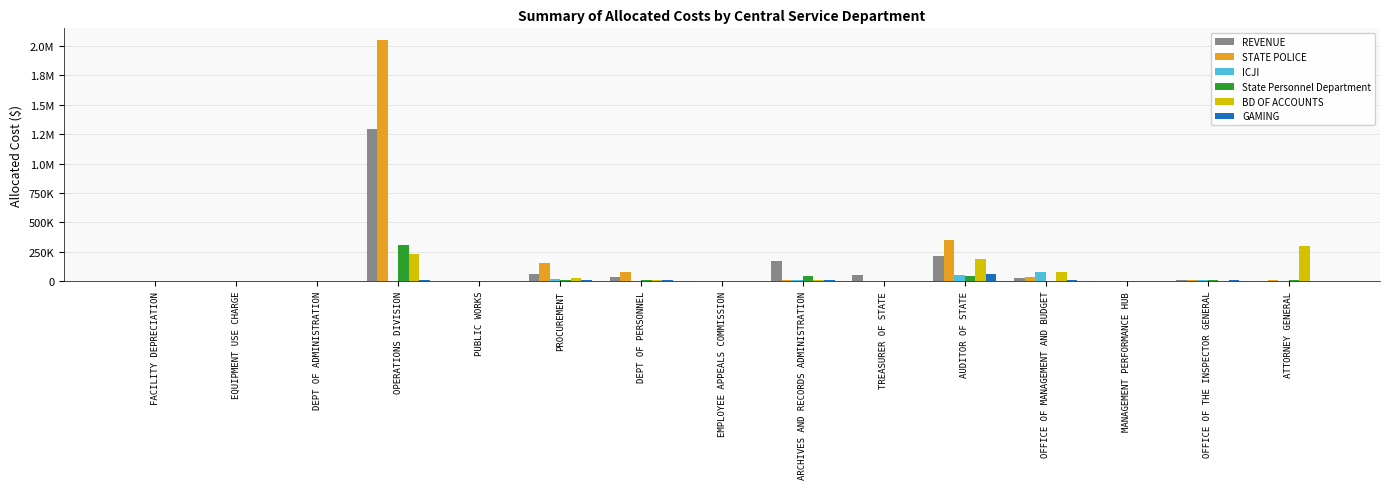

Reading left to right, transcribe all the data shown in this chart.

REVENUE: 0.0	0.0	0.0	1297981.5	0.0	56695.6	31267.2	1913.3	169335.7	49747.8	217461.7	27091.0	0.0	8685.0	529.3
STATE POLICE: 0.0	0.0	0.0	2047621.8	715.5	150727.5	80297.3	0.0	8039.4	3866.2	349668.4	31572.2	0.0	10638.1	13496.9
ICJI: 0.0	0.0	0.0	4987.6	0.0	20742.3	2148.4	1913.3	8565.8	678.9	49644.6	76552.4	0.0	9973.3	0.0
State Personnel Department: 0.0	0.0	0.0	308730.2	0.0	8296.9	9322.6	1913.3	47679.6	118.0	40017.2	0.0	0.0	10430.4	7073.7
BD OF ACCOUNTS: 0.0	0.0	0.0	231545.8	0.0	24890.8	11816.3	0.0	8016.1	429.5	185724.6	76546.1	0.0	2077.8	296239.3
GAMING: 0.0	0.0	0.0	6465.4	0.0	9679.7	8900.6	1913.3	13270.1	1464.3	64582.9	6795.4	0.0	11843.2	0.0